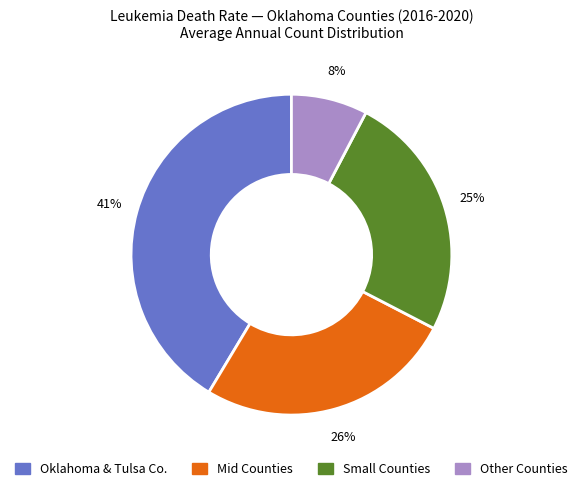

Is the sum of Small Counties and Other Counties greater than half?

No